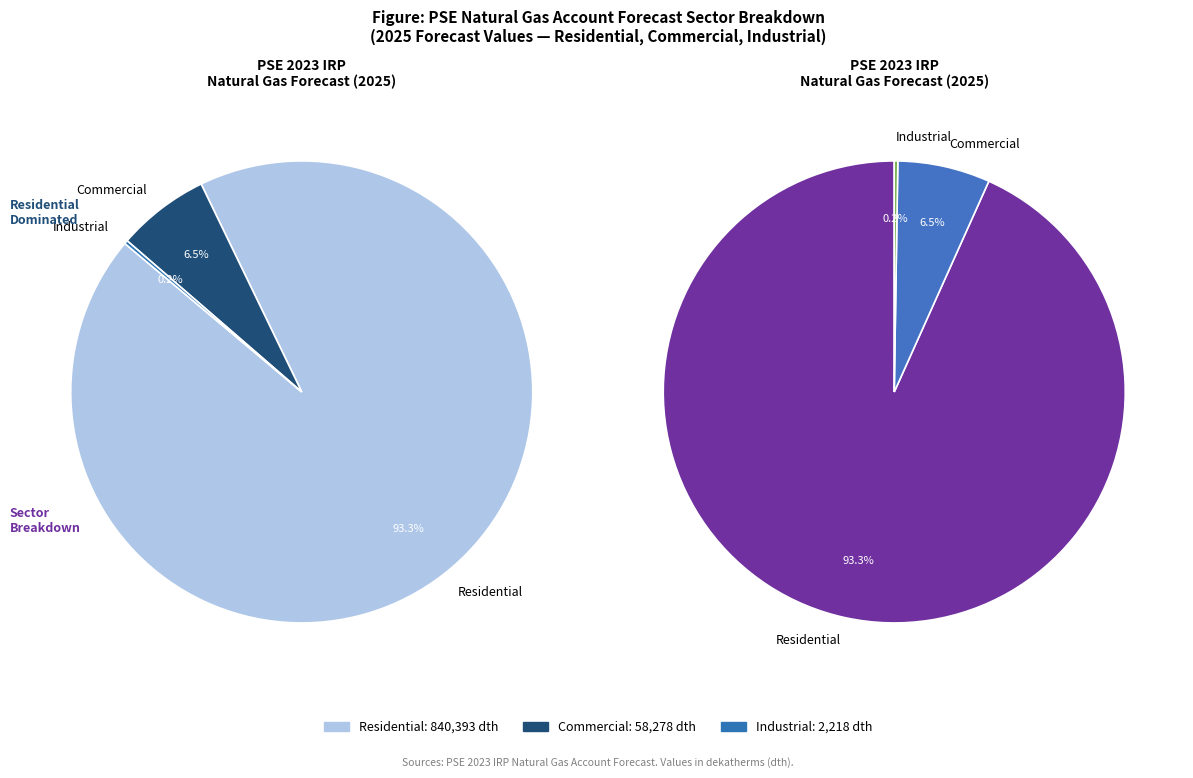

How many segments does this pie chart have?

3